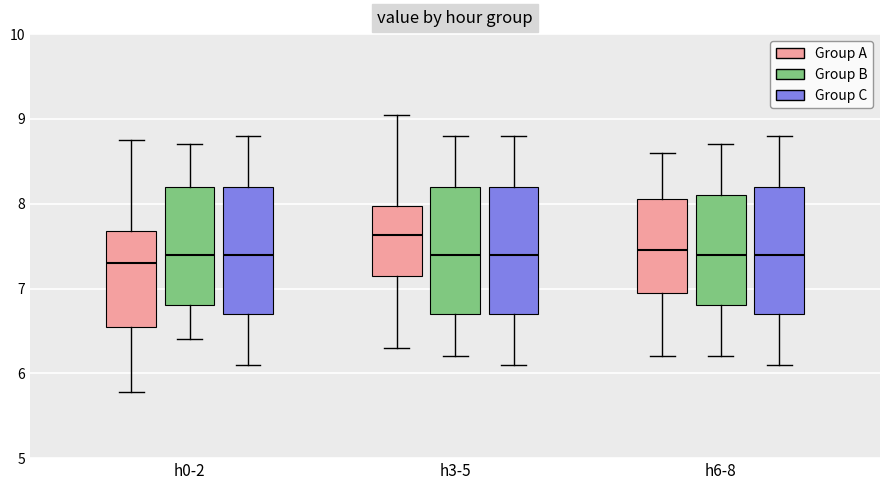

Which box has the highest median line?

h3-5 (Group A)